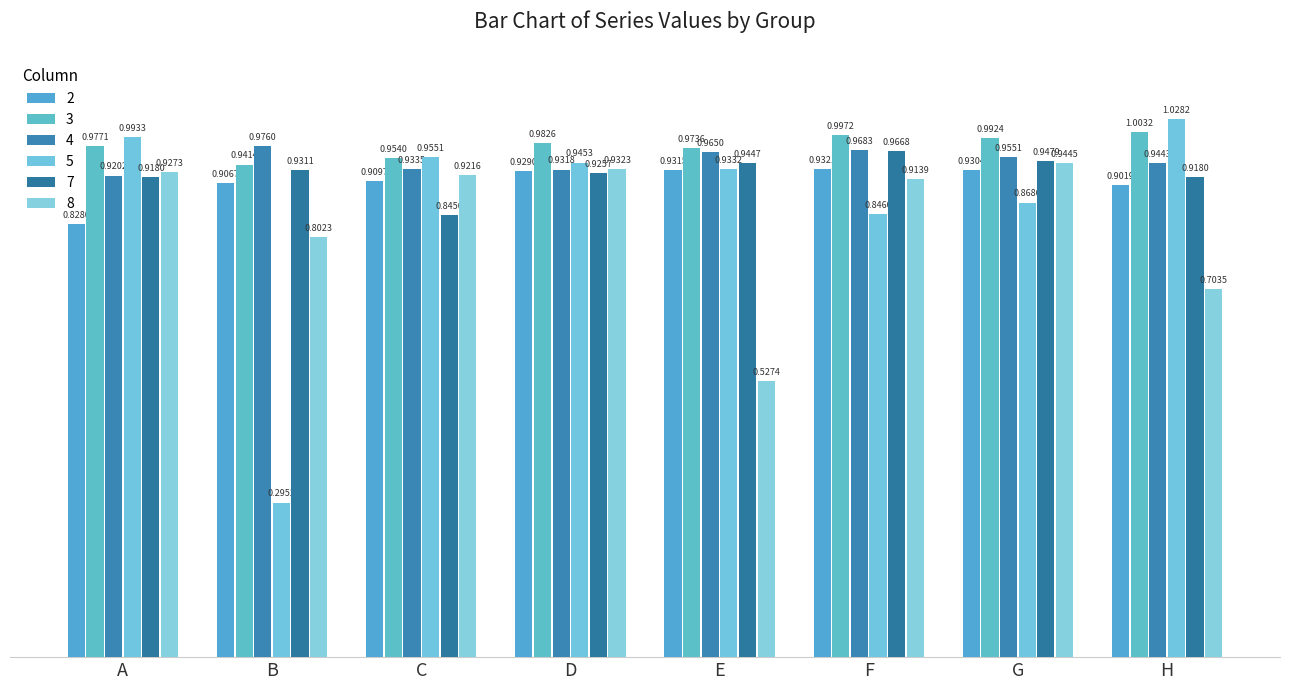

What are all the series names shown in the legend?

2, 3, 4, 5, 7, 8